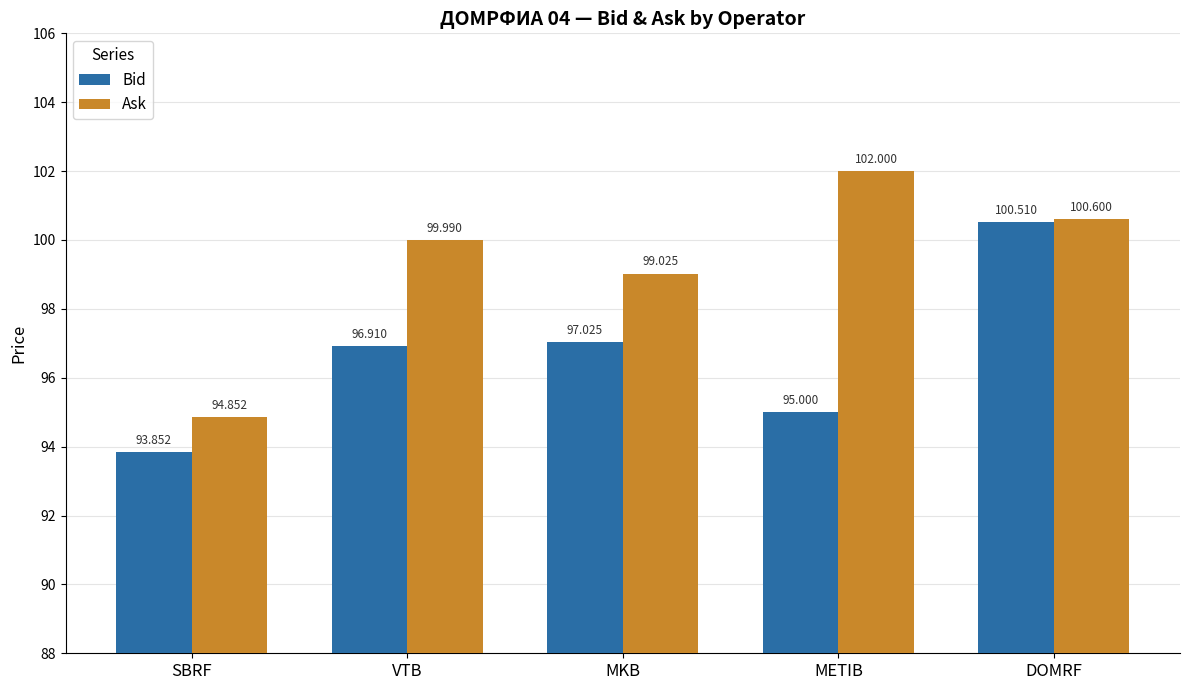

What is the maximum value for Ask?

102.0